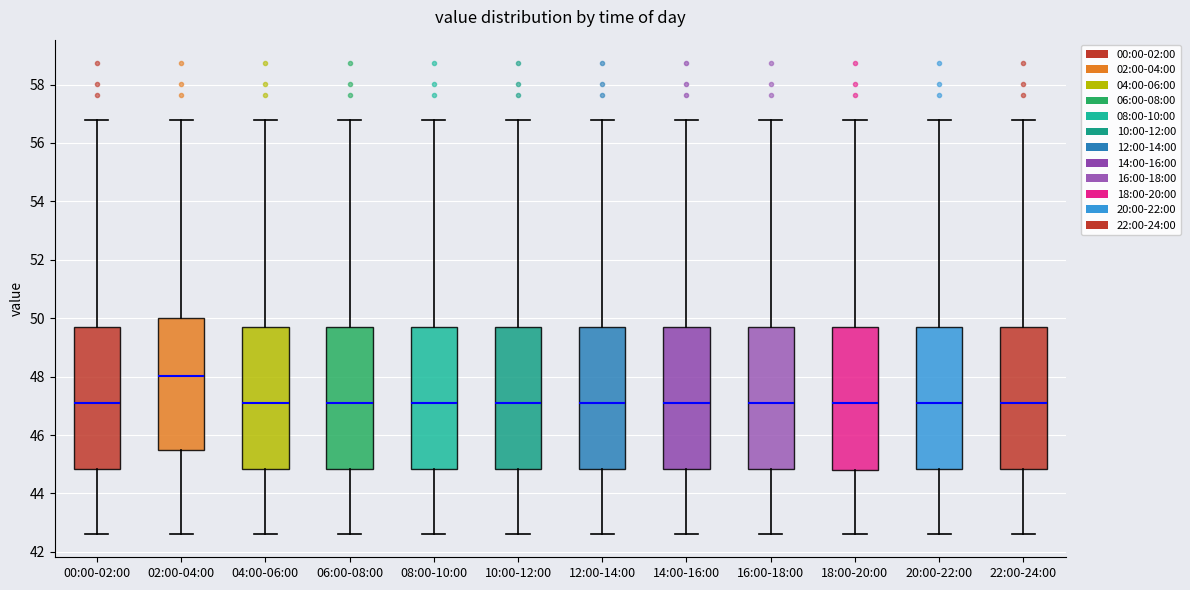

Reading left to right, transcribe this box plot: for each box, give where its median line is, the range the box spans, and where its two whiskers end, as read against the y-axis. The values are not printed on the chart, so give them approximately, as read against the axis.

00:00-02:00: median 47.0, box 44.8 to 49.8, whiskers 42.6 to 56.8
02:00-04:00: median 48.0, box 45.4 to 50.0, whiskers 42.6 to 56.8
04:00-06:00: median 47.0, box 44.8 to 49.8, whiskers 42.6 to 56.8
06:00-08:00: median 47.0, box 44.8 to 49.8, whiskers 42.6 to 56.8
08:00-10:00: median 47.0, box 44.8 to 49.8, whiskers 42.6 to 56.8
10:00-12:00: median 47.0, box 44.8 to 49.8, whiskers 42.6 to 56.8
12:00-14:00: median 47.0, box 44.8 to 49.8, whiskers 42.6 to 56.8
14:00-16:00: median 47.0, box 44.8 to 49.8, whiskers 42.6 to 56.8
16:00-18:00: median 47.0, box 44.8 to 49.8, whiskers 42.6 to 56.8
18:00-20:00: median 47.0, box 44.8 to 49.8, whiskers 42.6 to 56.8
20:00-22:00: median 47.0, box 44.8 to 49.8, whiskers 42.6 to 56.8
22:00-24:00: median 47.0, box 44.8 to 49.8, whiskers 42.6 to 56.8